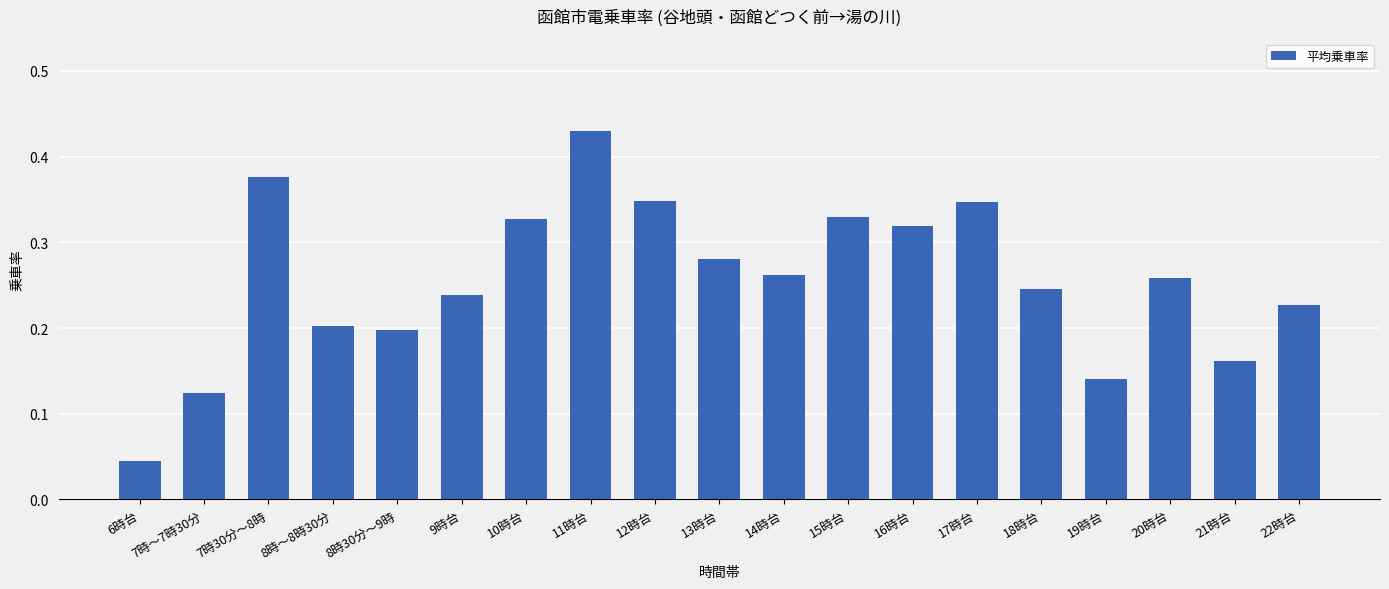

Count the values in the range 0 to 1.

19